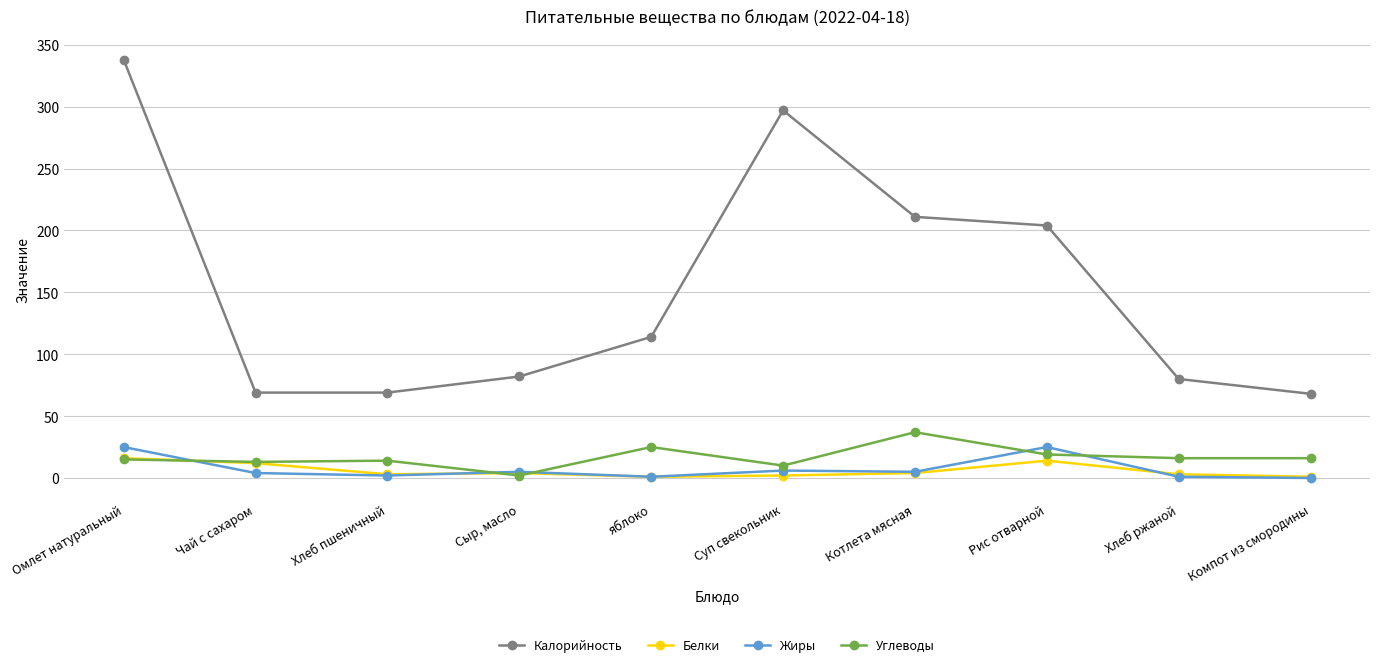

What is the greatest value displayed?

338